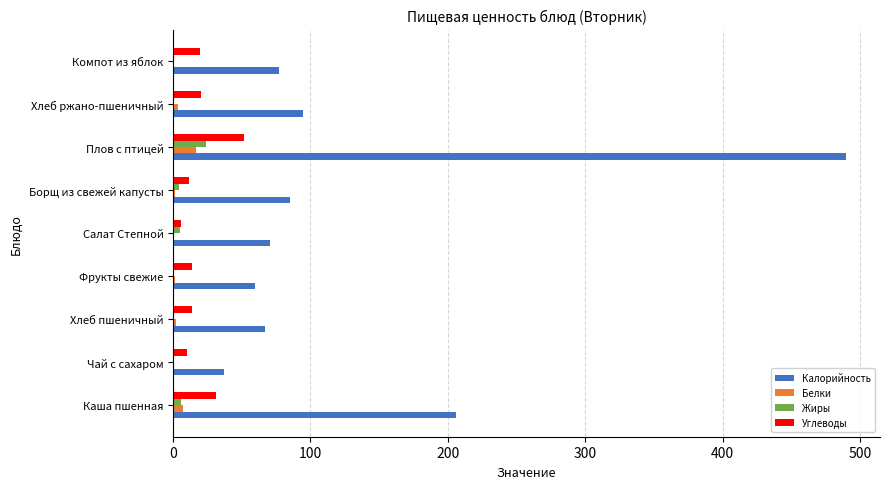

At which category does the chart reach its peak across all series?

Плов с птицей